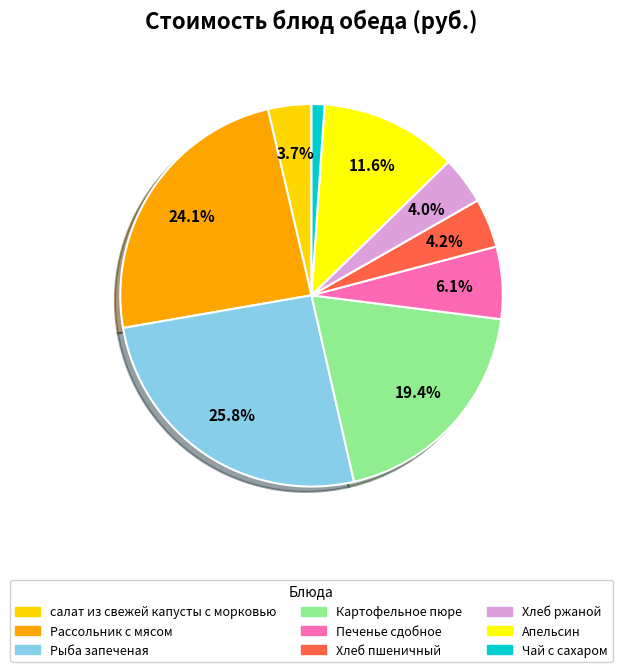

Is there any slice that represents more than half of the pie?

No